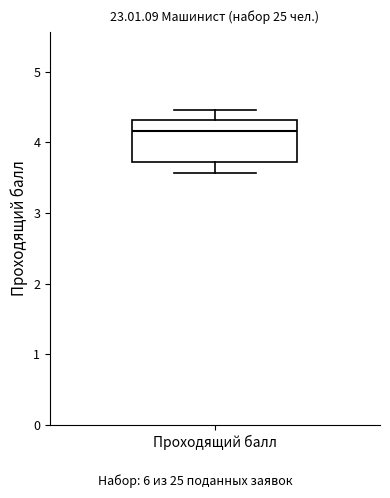

Where is the upper edge of the box for Проходящий балл on the y-axis? The values are not printed on the chart, so give them approximately, as read against the axis.

4.3